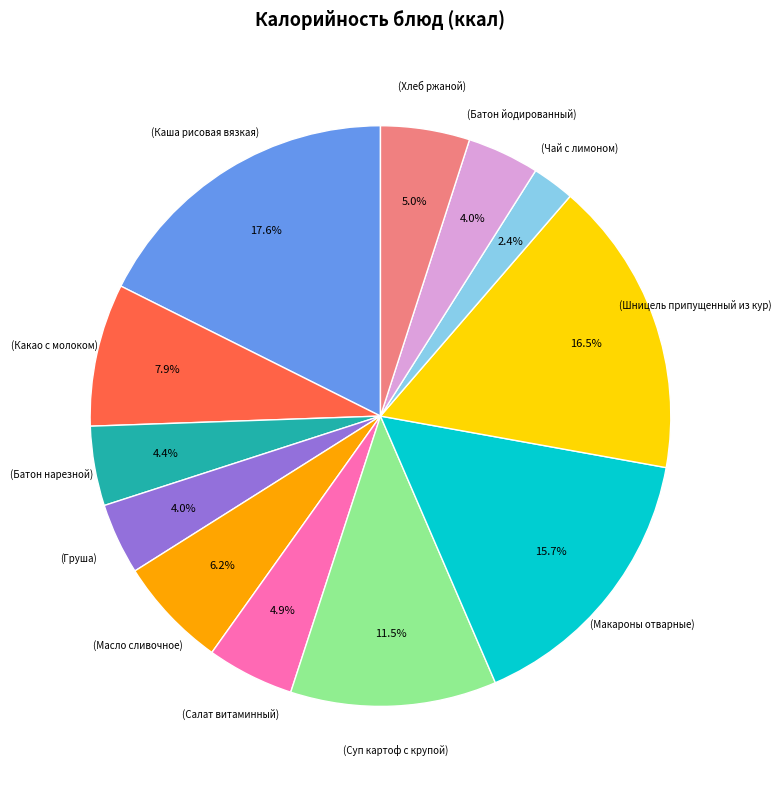

Is there a majority slice in this chart?

No